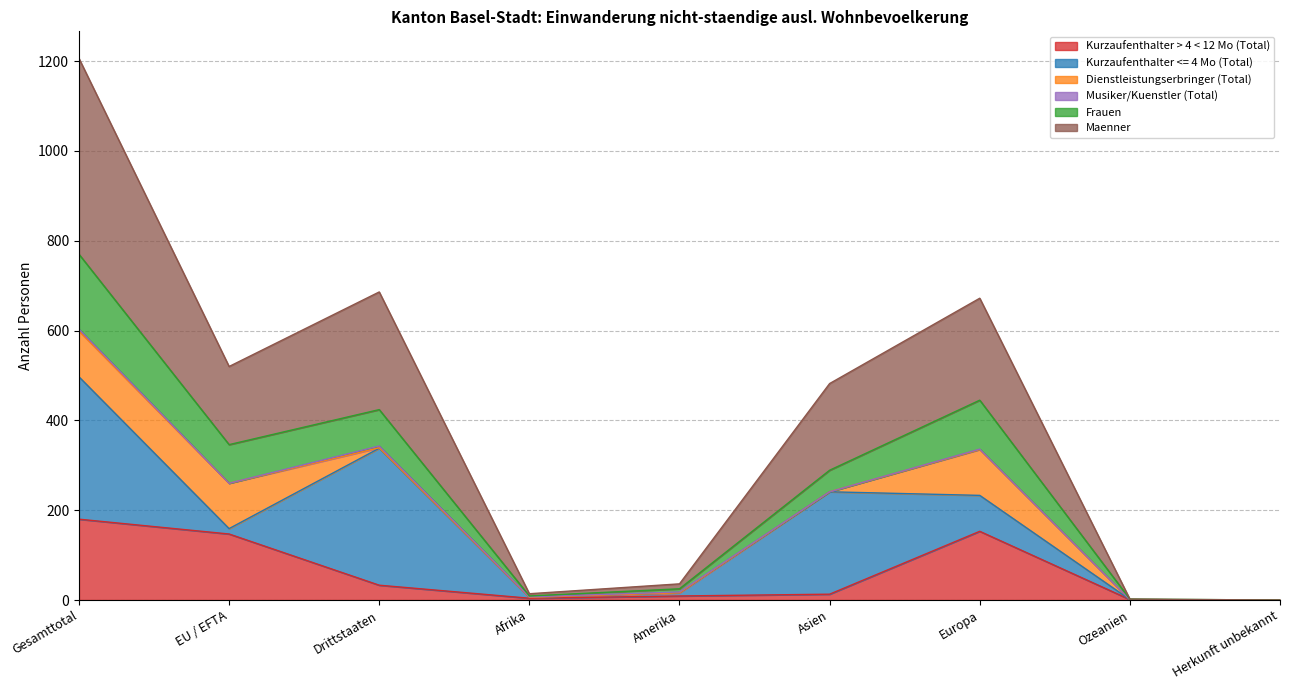

At which category is the sum across all series the highest?

Gesamttotal